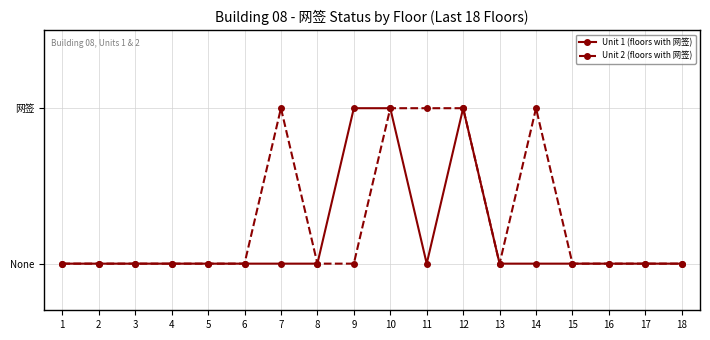

Is the value of Unit 1 (floors with 网签) at 15 greater than the value of Unit 2 (floors with 网签) at 16?

No